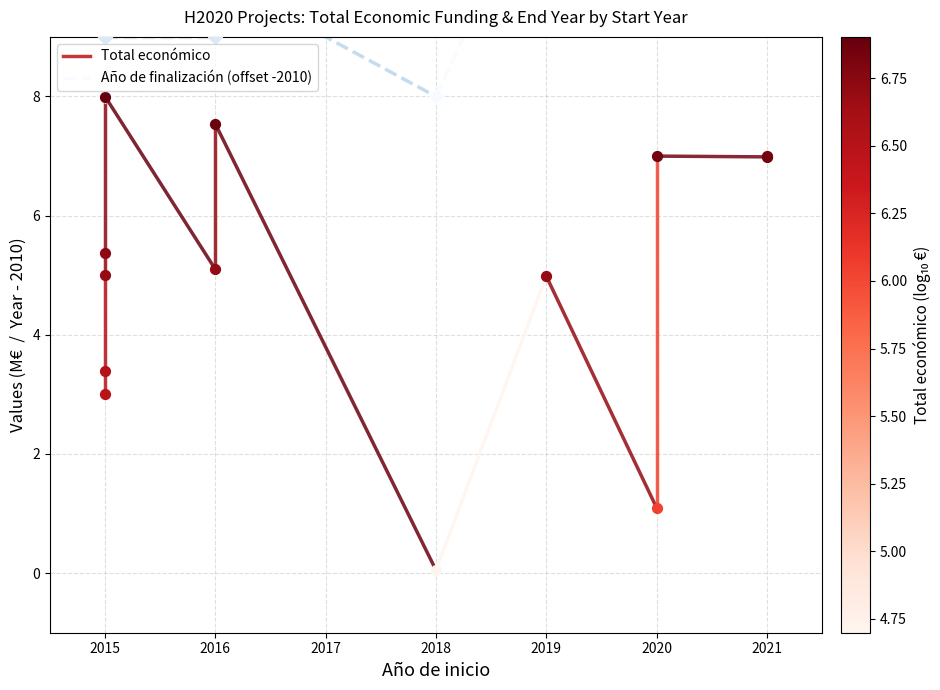

At which category is the sum across all series the highest?

2015